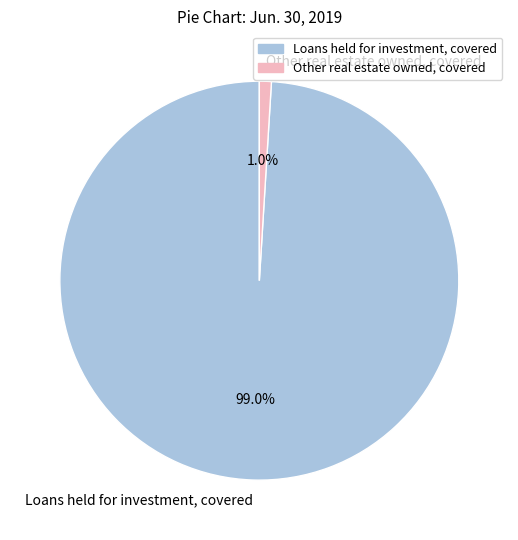

To the nearest percent, what is the combined percentage of Loans held for investment, covered and Other real estate owned, covered?

100%